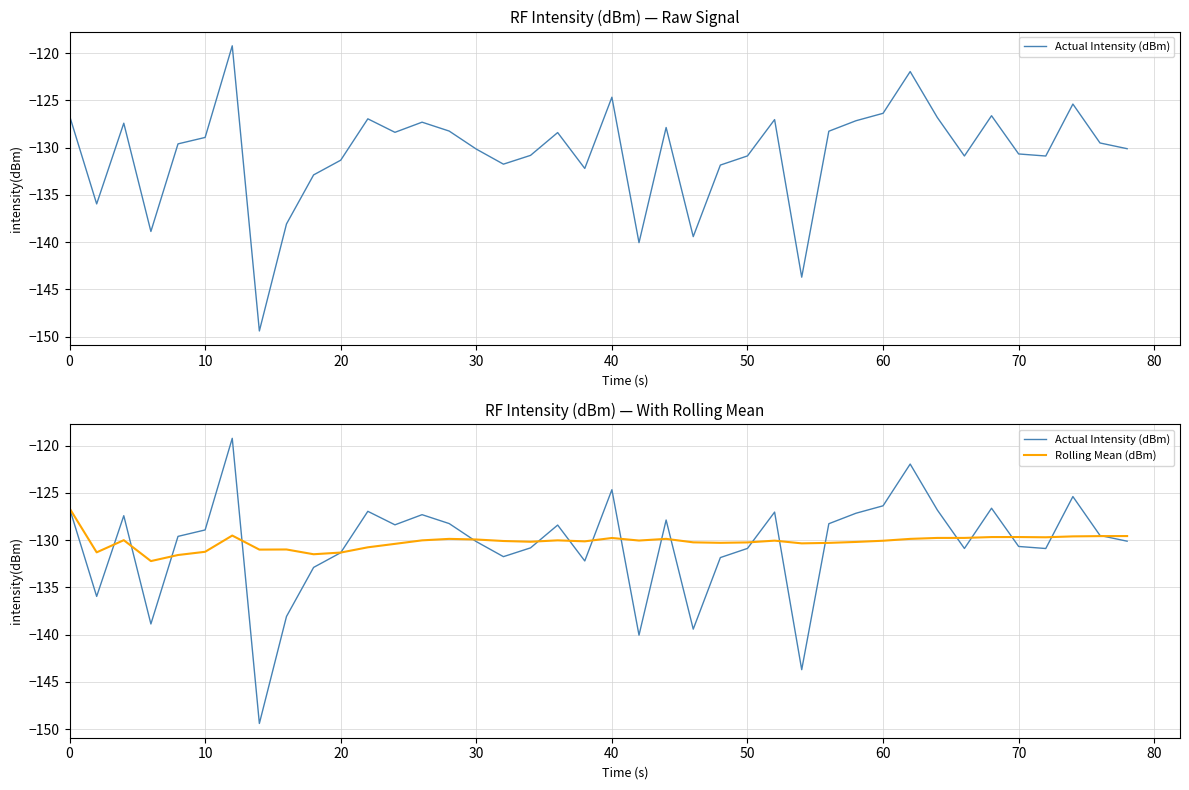

What is the difference between the maximum and second lowest values in the Actual Intensity (dBm) series?

24.5